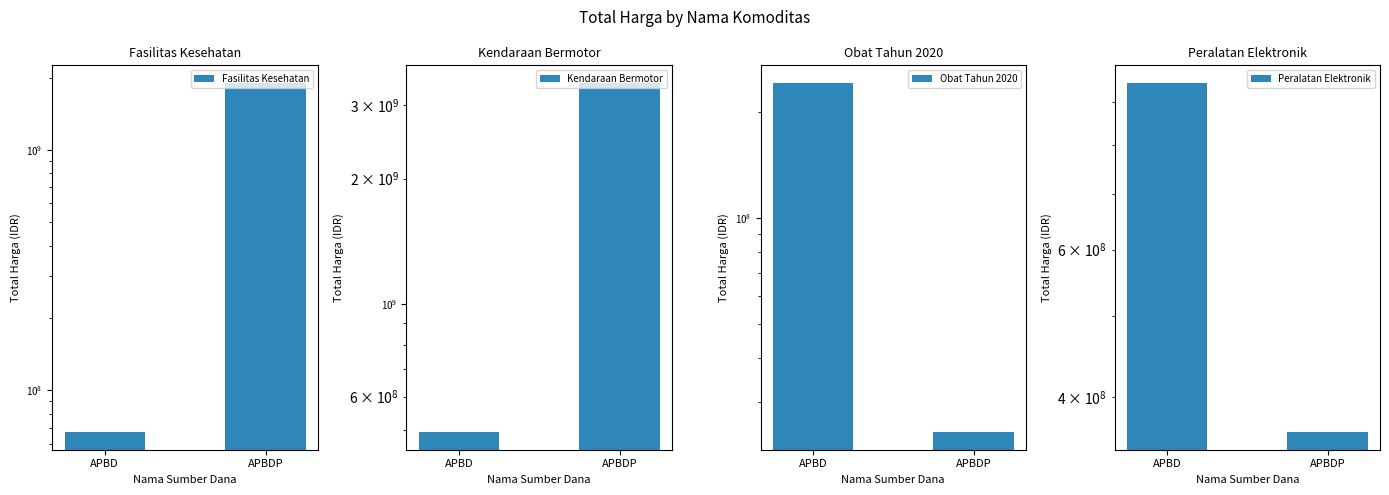

What is the label of the 1st bar from the left?

APBD